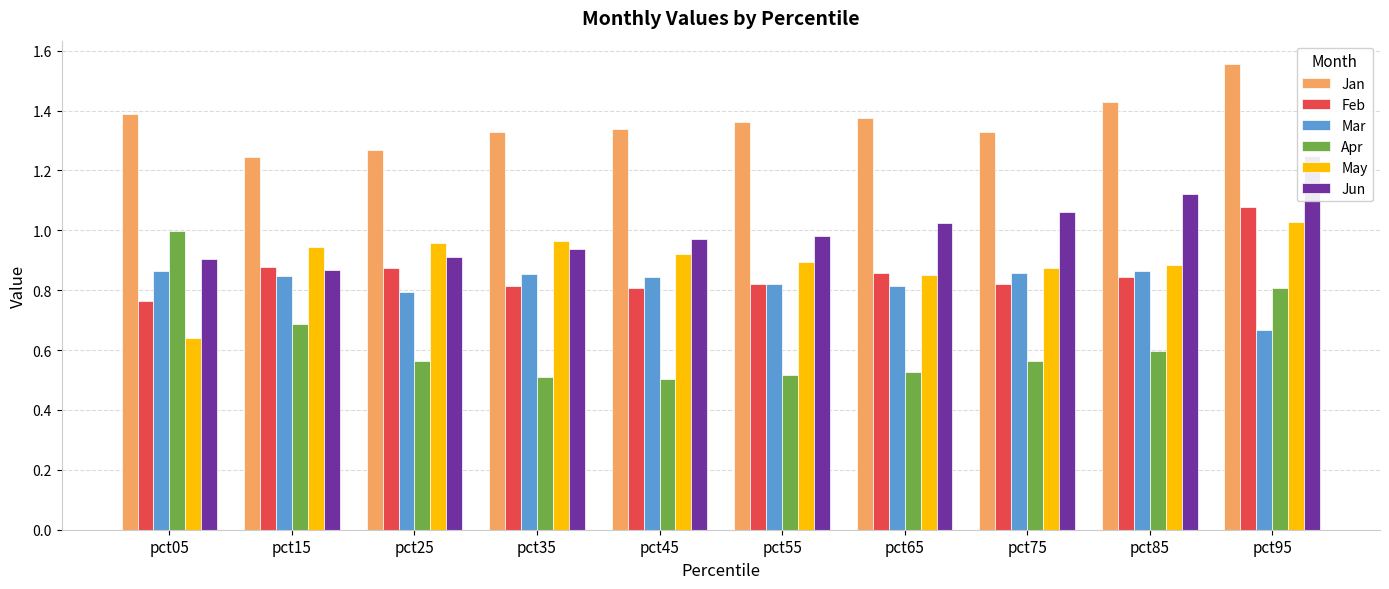

Which series has the largest total across all categories?

Jan